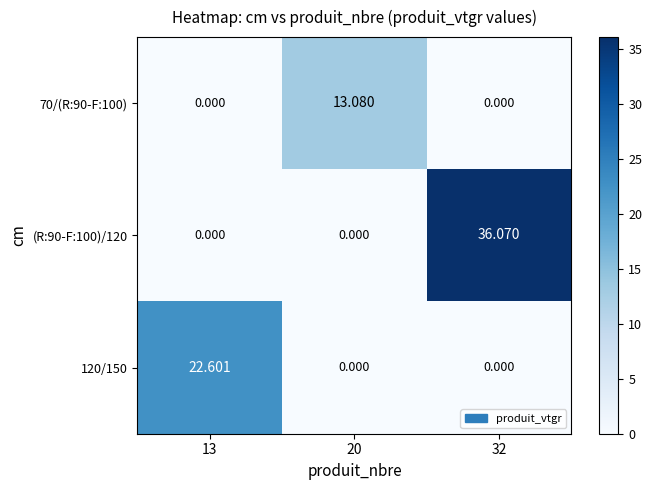

How many categories are shown in the chart?

3